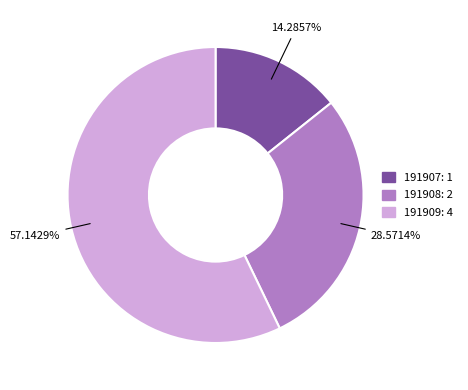

What is the total percentage of 191909 and 191907?

71.4%